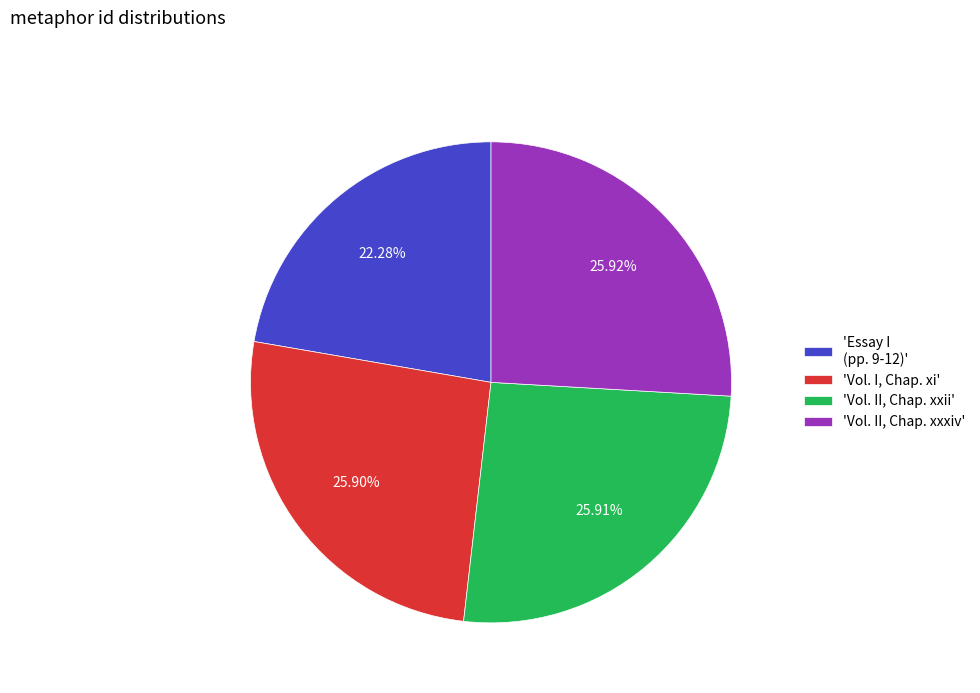

Rank the categories by value from highest to lowest.

'Vol. II, Chap. xxxiv', 'Vol. II, Chap. xxii', 'Vol. I, Chap. xi', 'Essay I (pp. 9-12)'